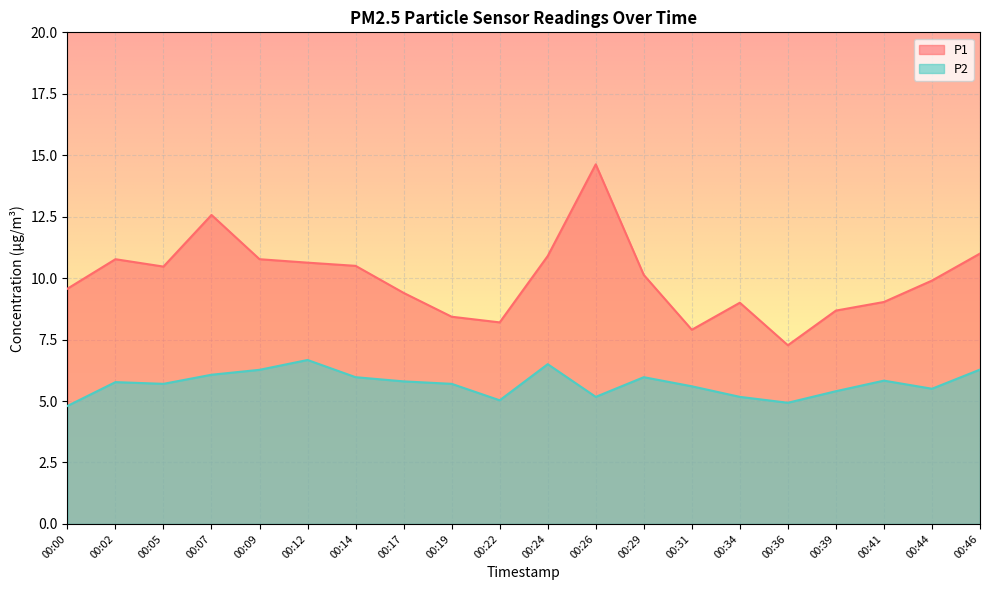

What is the difference between the highest and lowest values at 00:17?

3.6